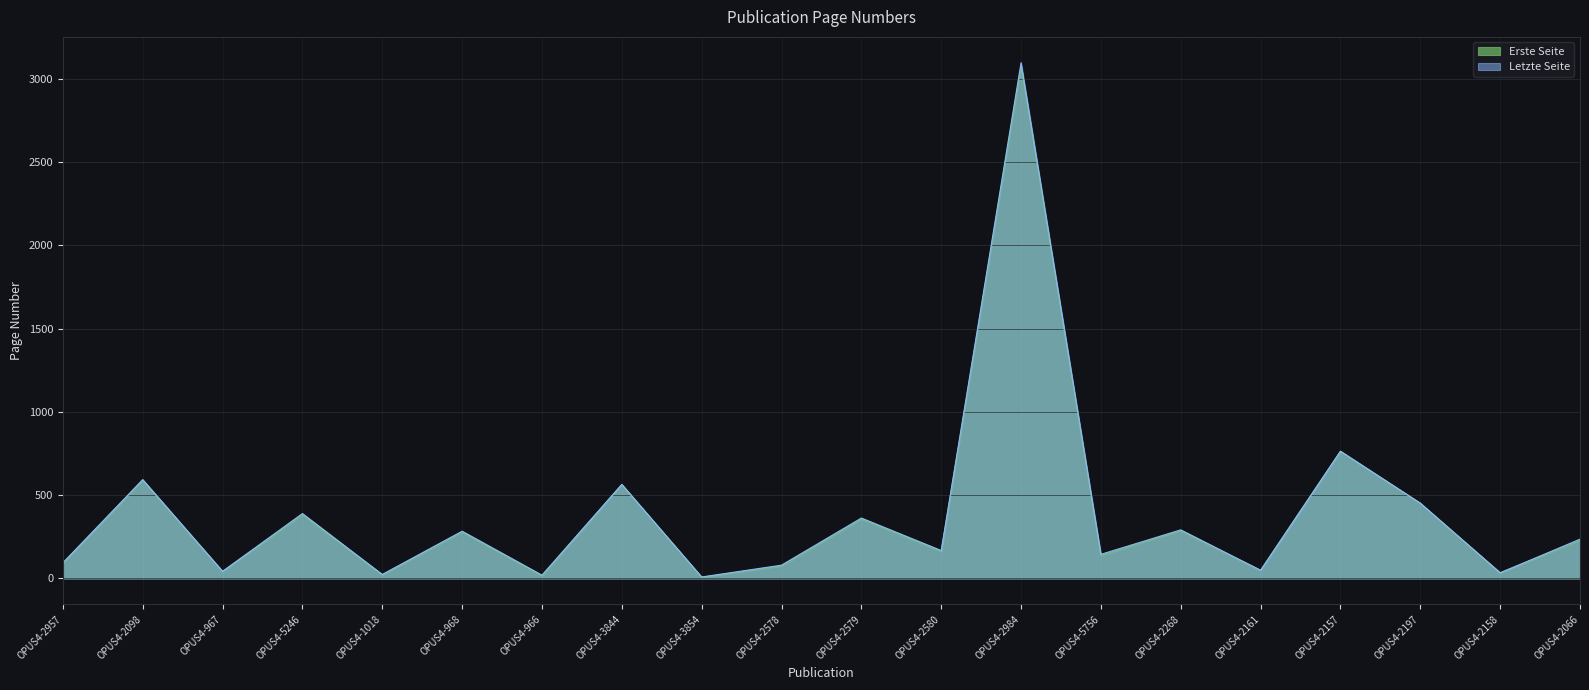

What is the total value across all series at OPUS4-5246?

773